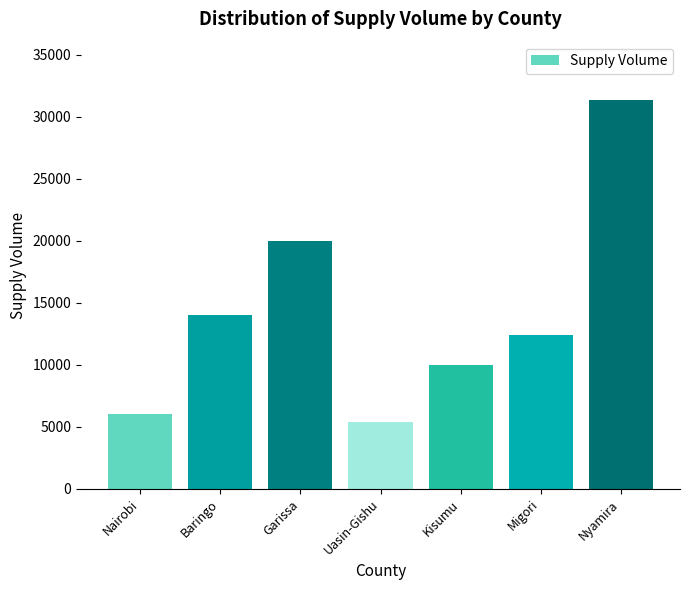

Where is the data nearest to the value 18375?

Garissa